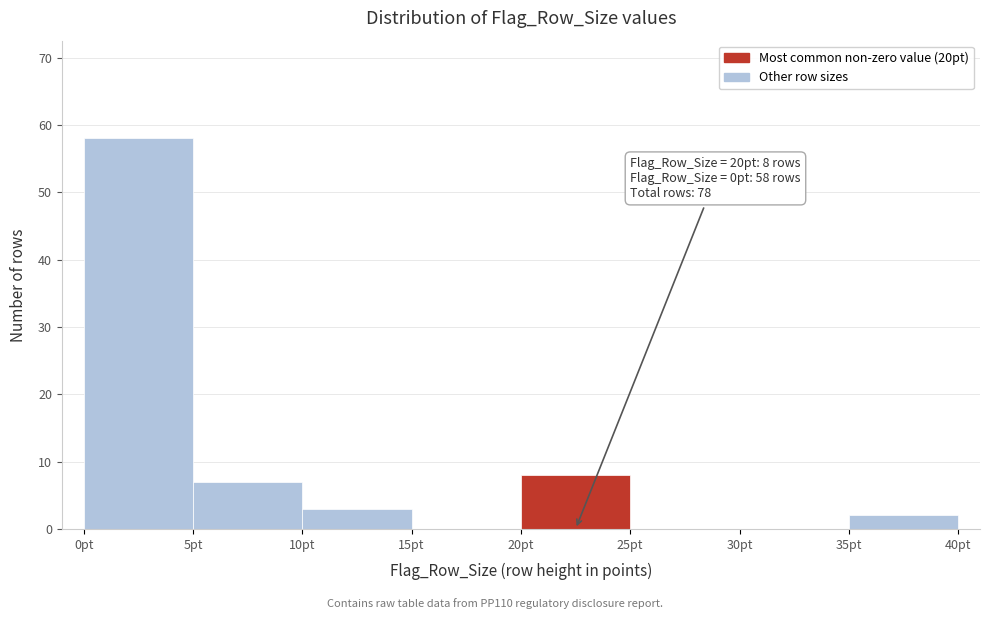

Over which range of the x-axis is the bar tallest?

0 to 5